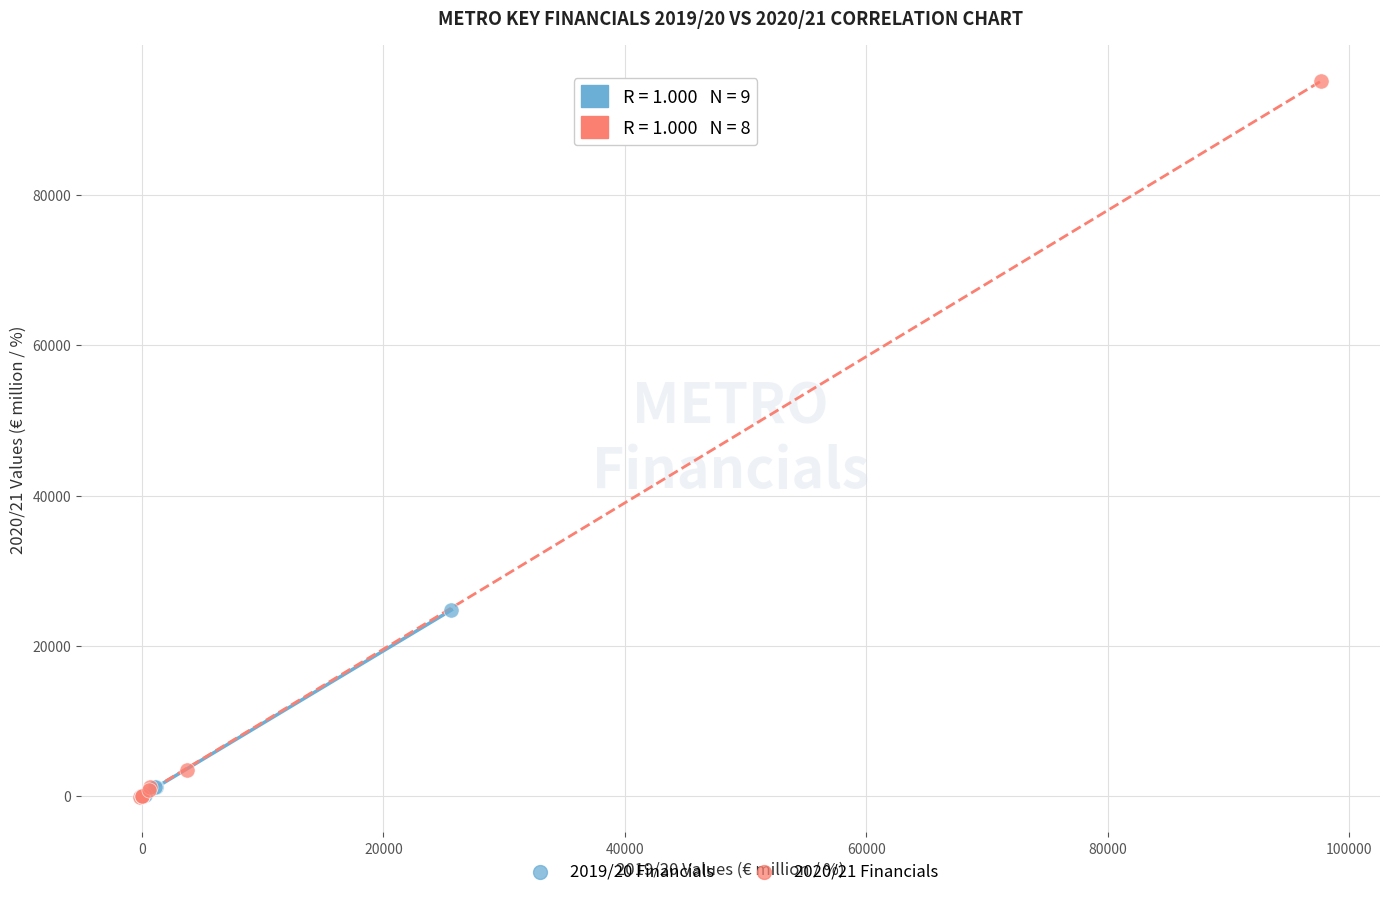

Which series has the largest Y range (max minus min)?

2020/21 Financials